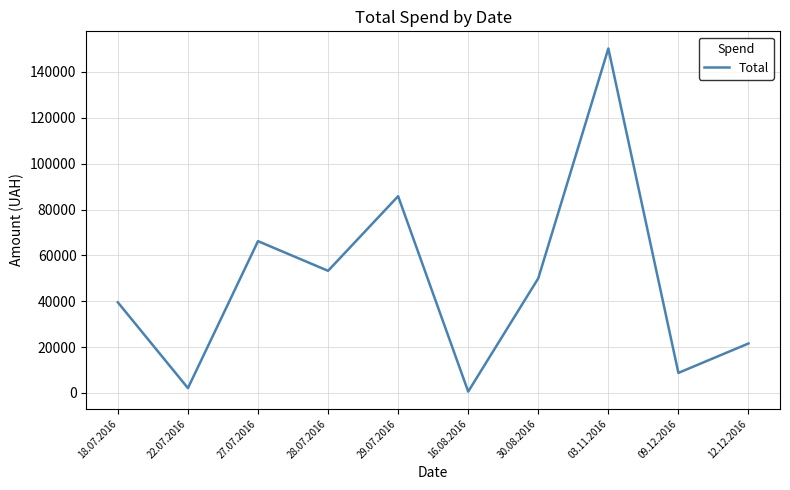

How many distinct data groups are displayed?

1